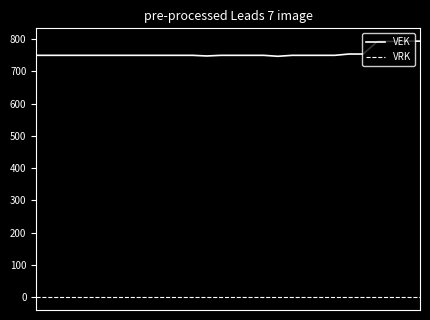

What is the difference between the maximum and minimum values in the VEK series?

47